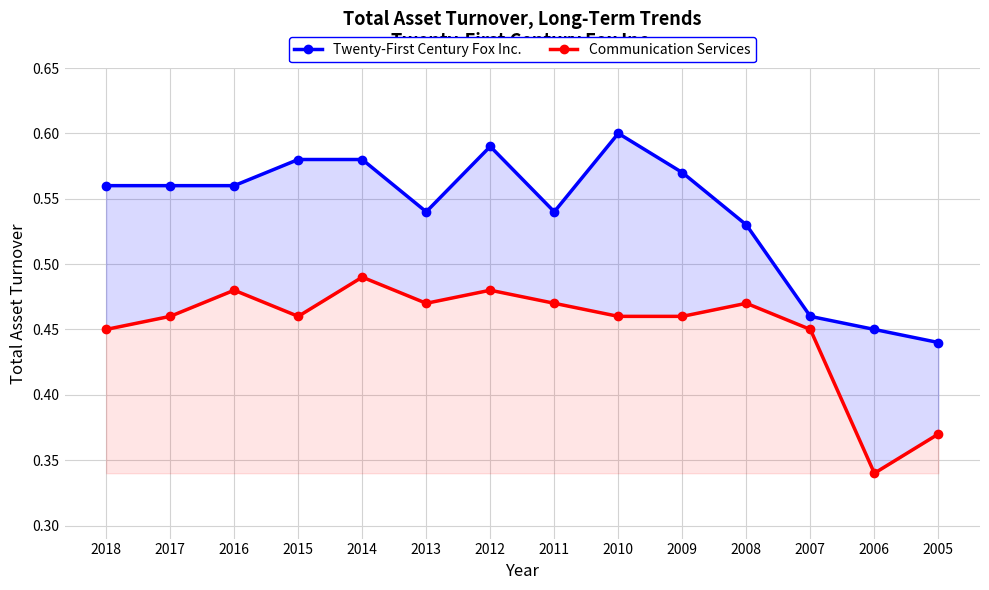

Which series has the widest spread of values?

Twenty-First Century Fox Inc.